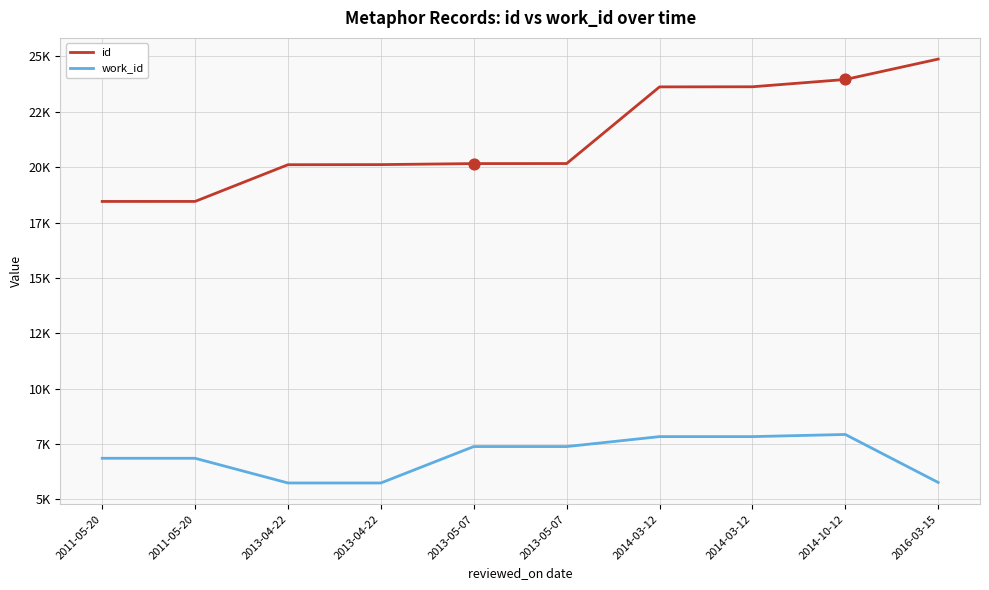

What are all the series names shown in the legend?

id, work_id